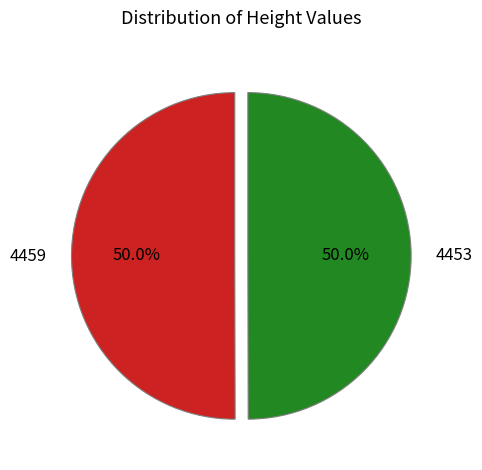

What percentage is the 4453 slice, to the nearest percent?

50%